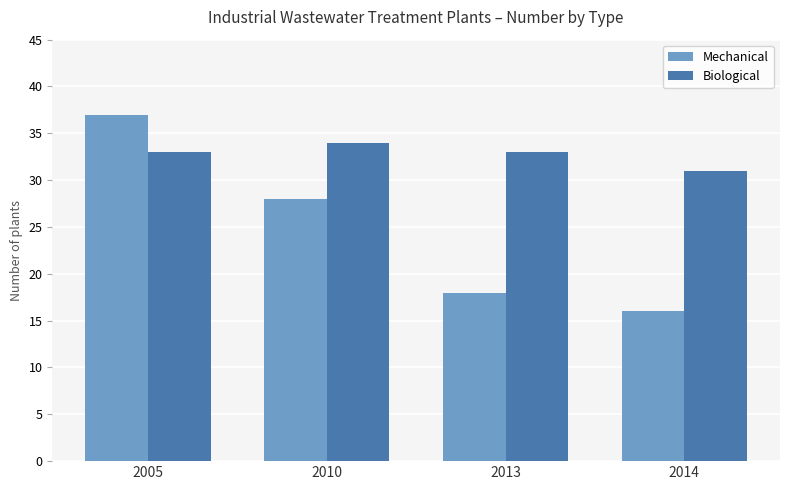

What is the highest value of the Biological series?

34